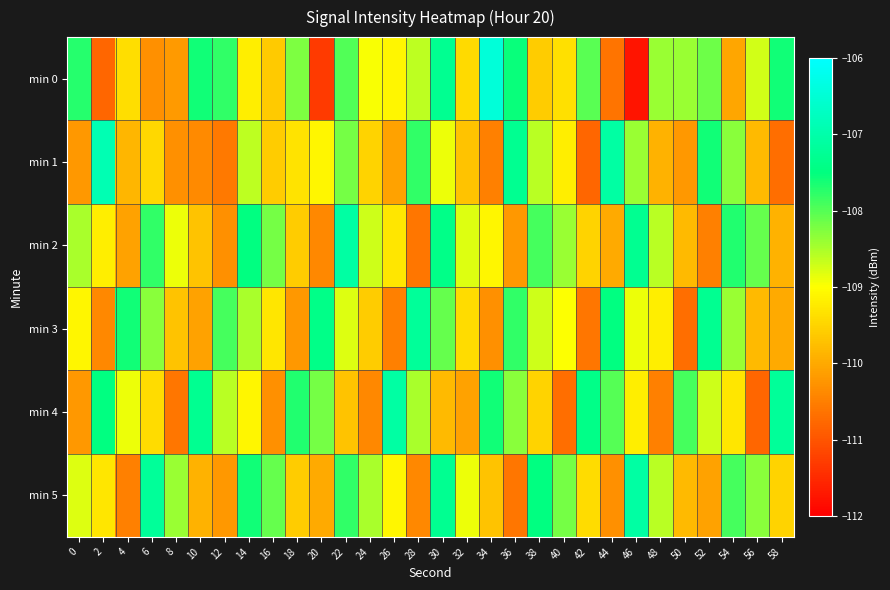

What is the total value across all series at 26?

-655.2